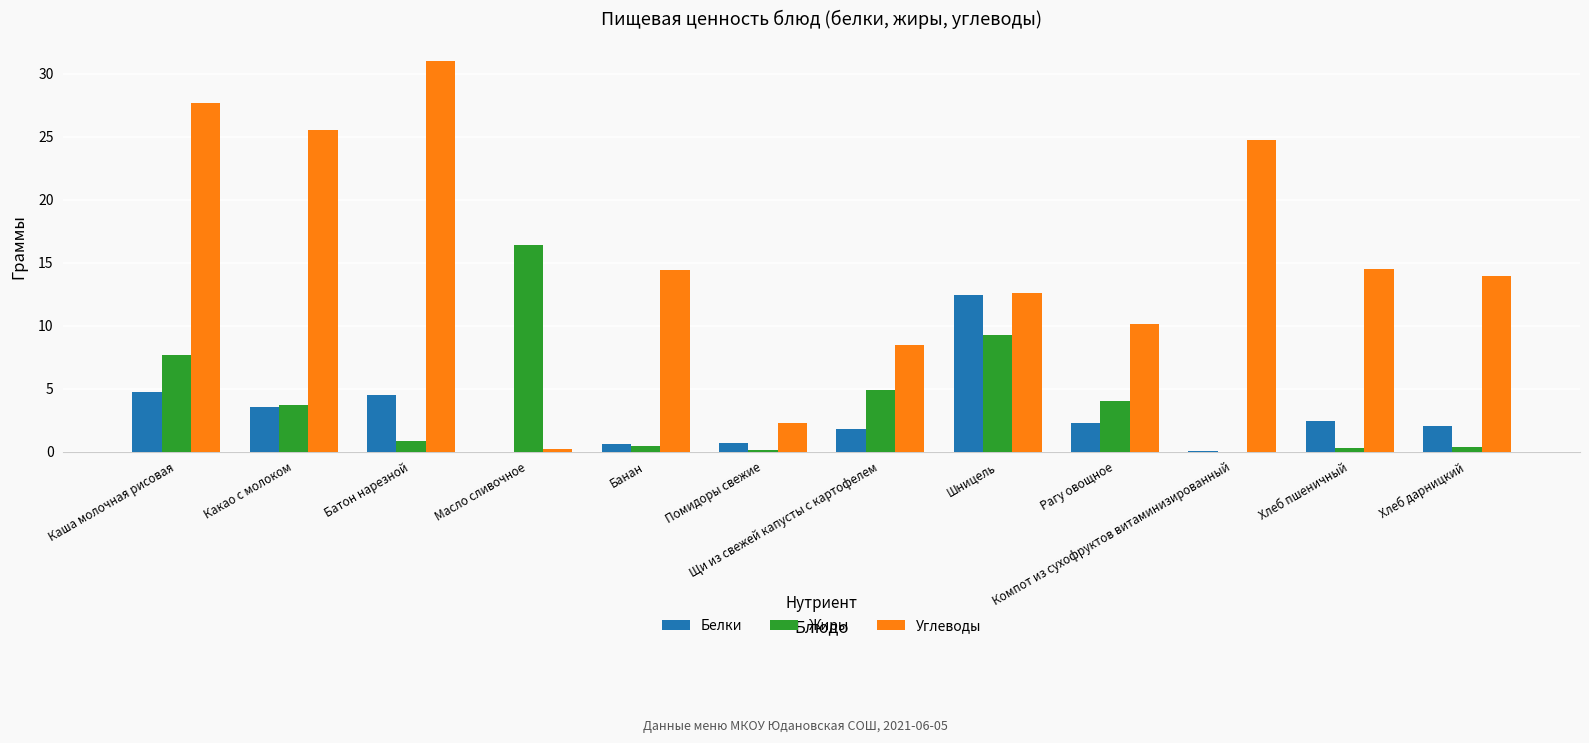

How many groups of bars are there?

12